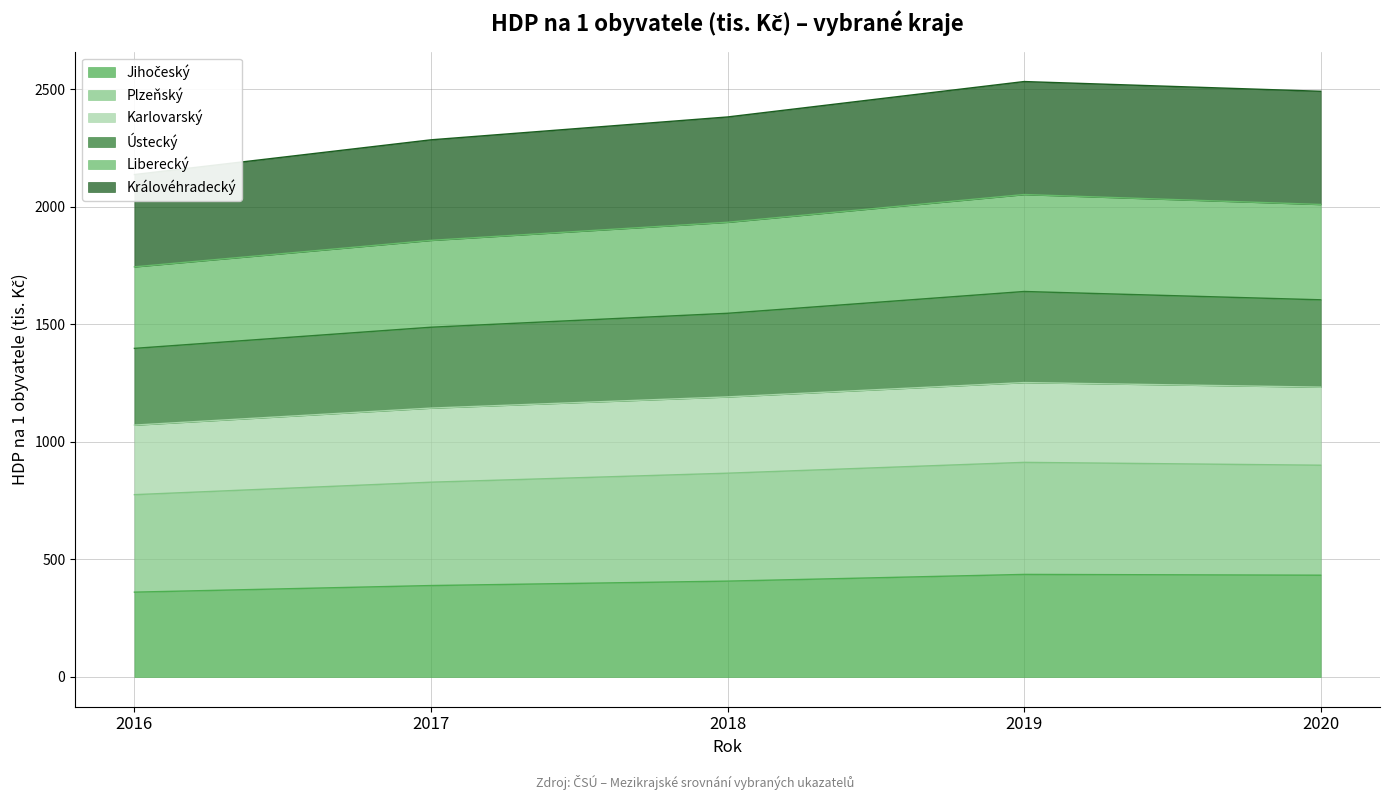

The value of Jihočeský at 2020 is 743.7. True or false?

False